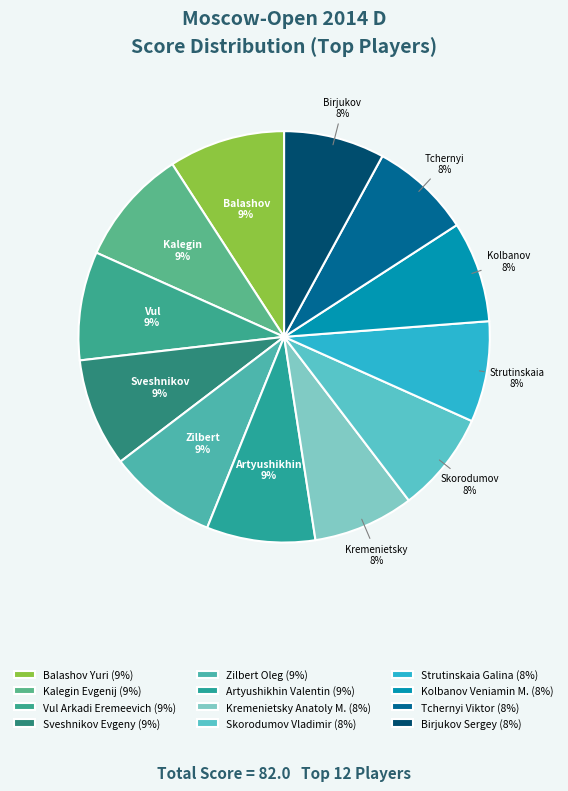

To the nearest percent, what percentage of the pie is Zilbert Oleg?

9%